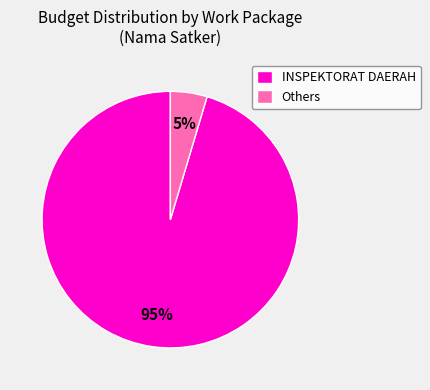

True or false: INSPEKTORAT DAERAH accounts for 95% of the total.

True